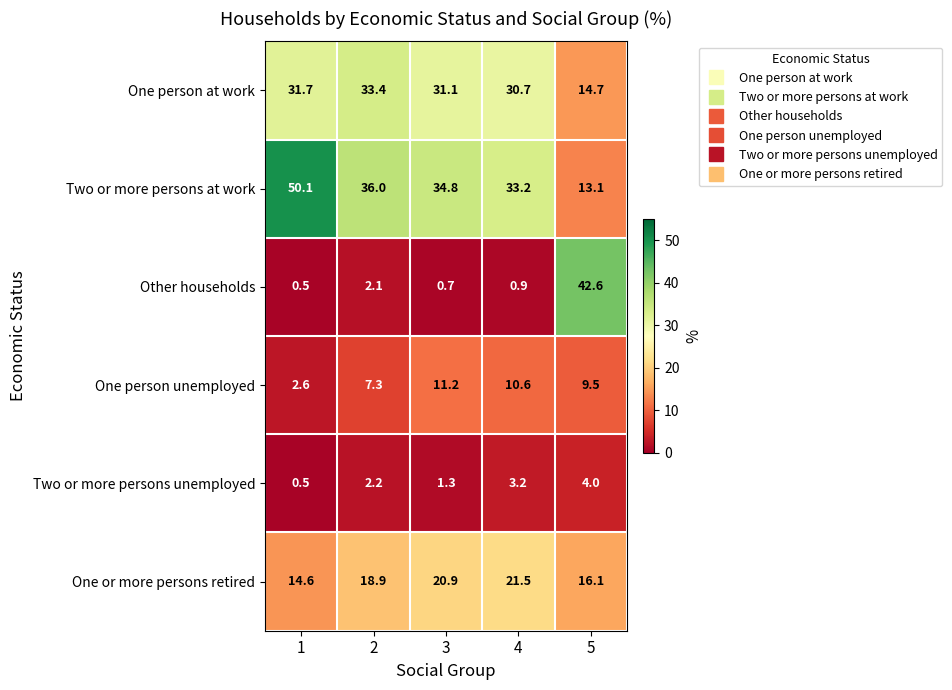

Is it true that Two or more persons unemployed equals 0.7 at 1?

False